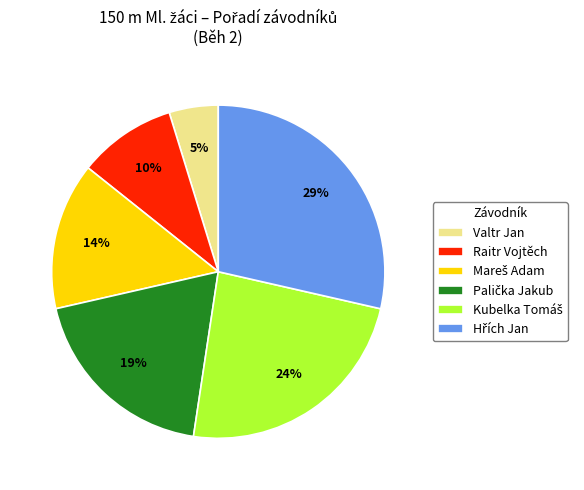

How many slices are in this pie chart?

6